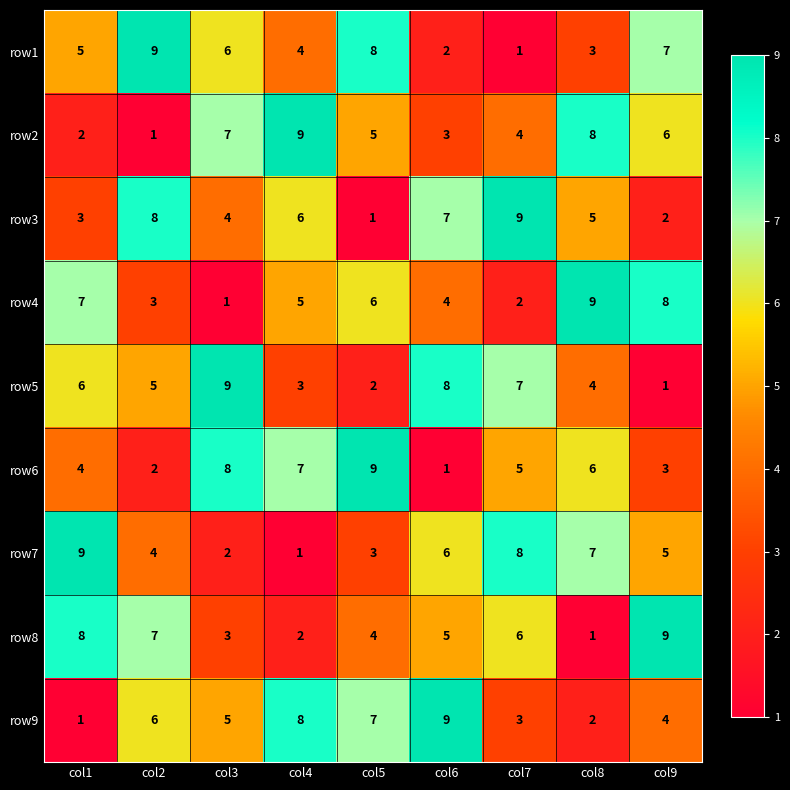

Rank the categories by row4 value from lowest to highest.

col3, col7, col2, col6, col4, col5, col1, col9, col8